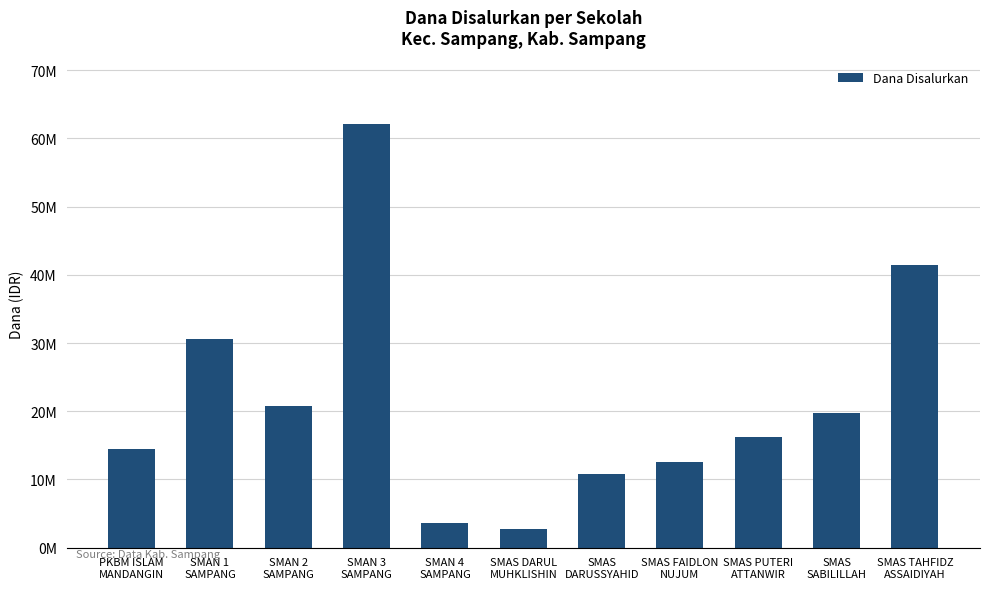

How many data points does each series have?

11